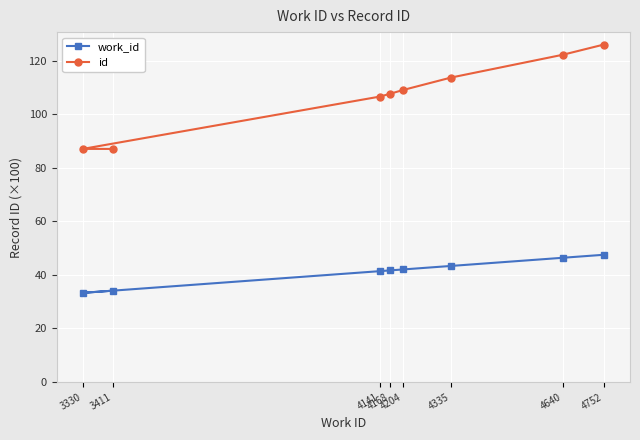

At which category is the sum across all series the highest?

4752